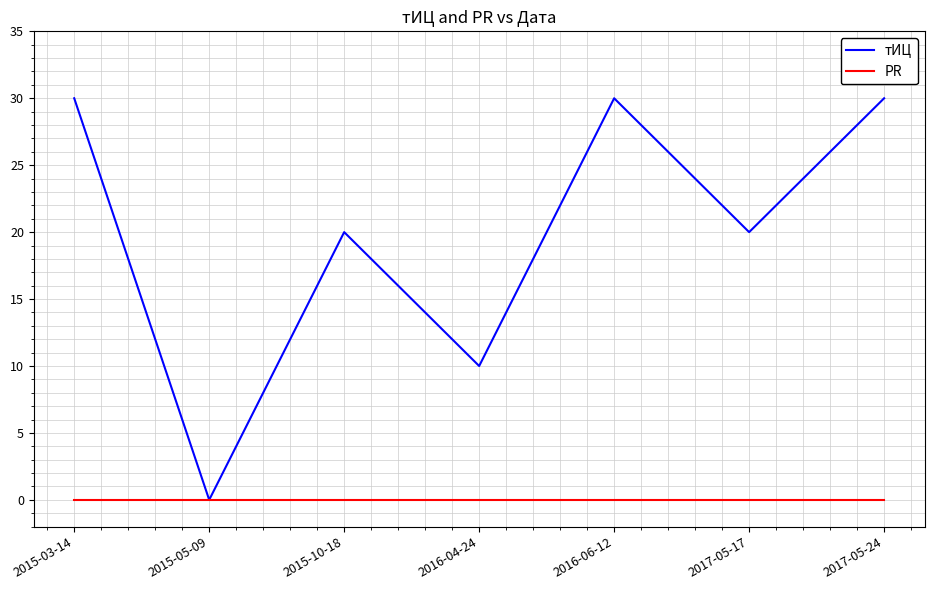

What is the maximum value for тИЦ?

30